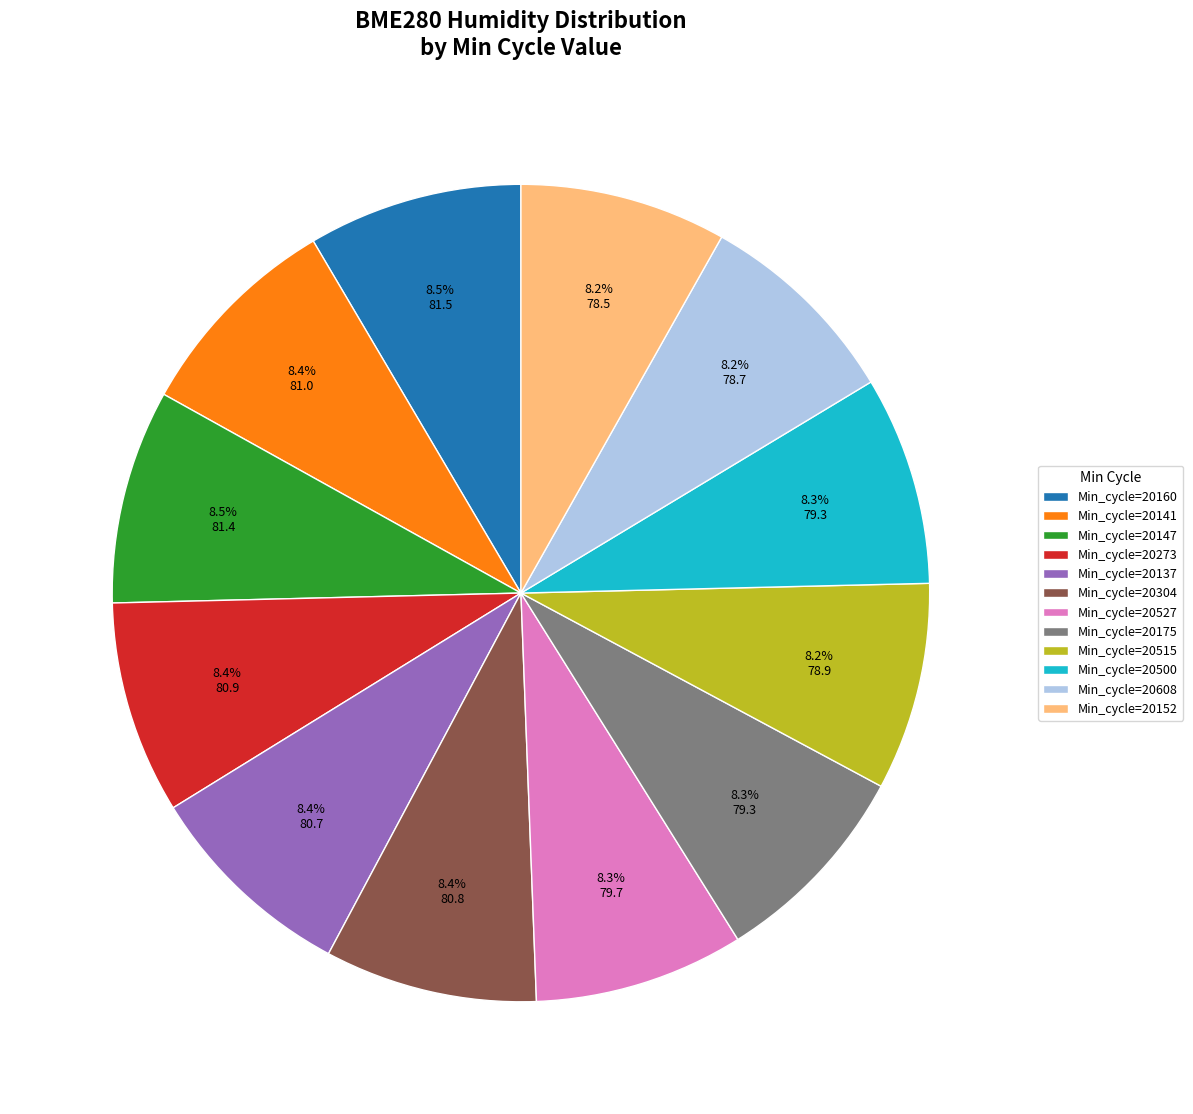

Combined, what portion of the pie is Min_cycle=20608 and Min_cycle=20160?

16.7%